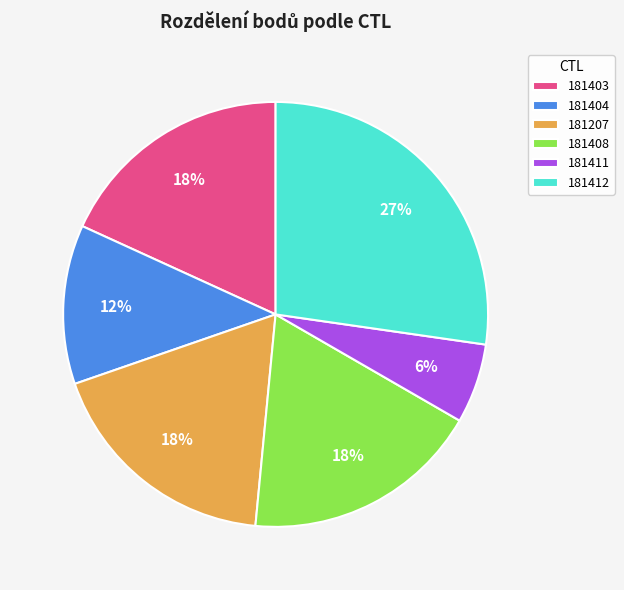

Which category has the smallest portion of the pie?

181411